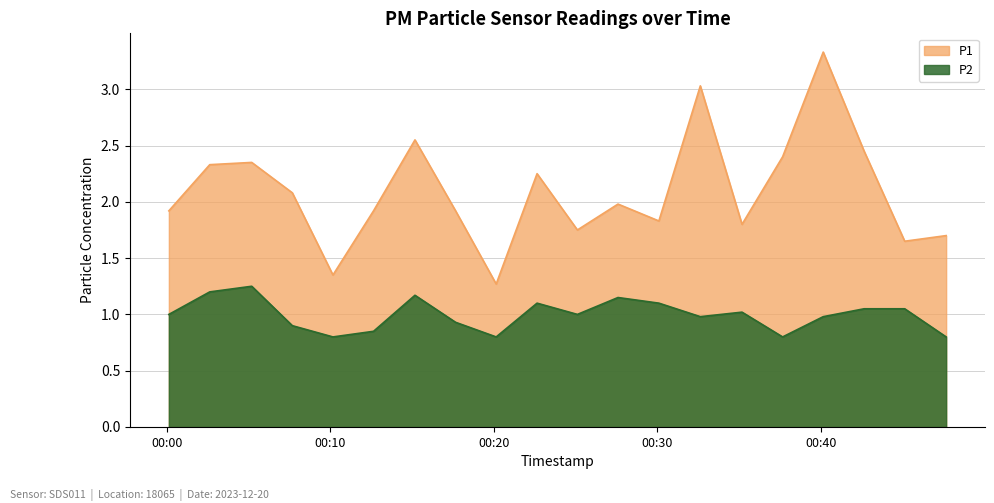

Where is the first local minimum for P1?

2023-12-20T00:10:10